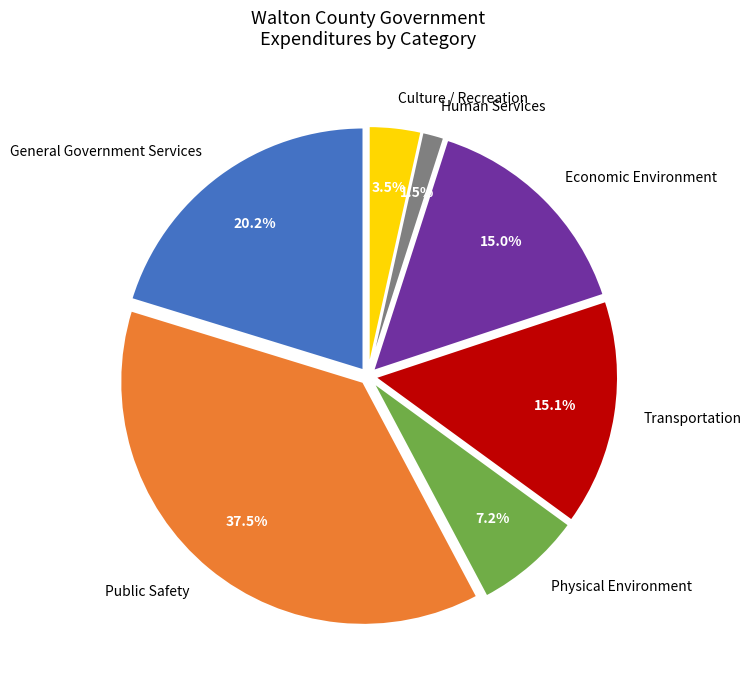

Is there a majority slice in this chart?

No